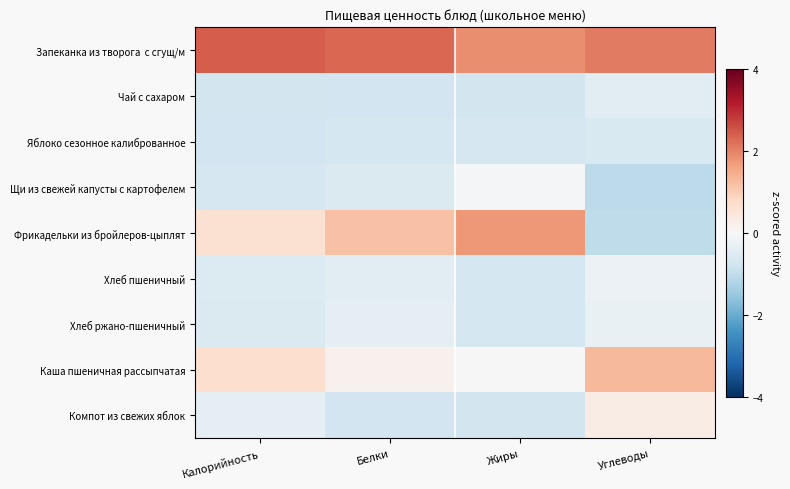

Count the number of categories in the chart.

4